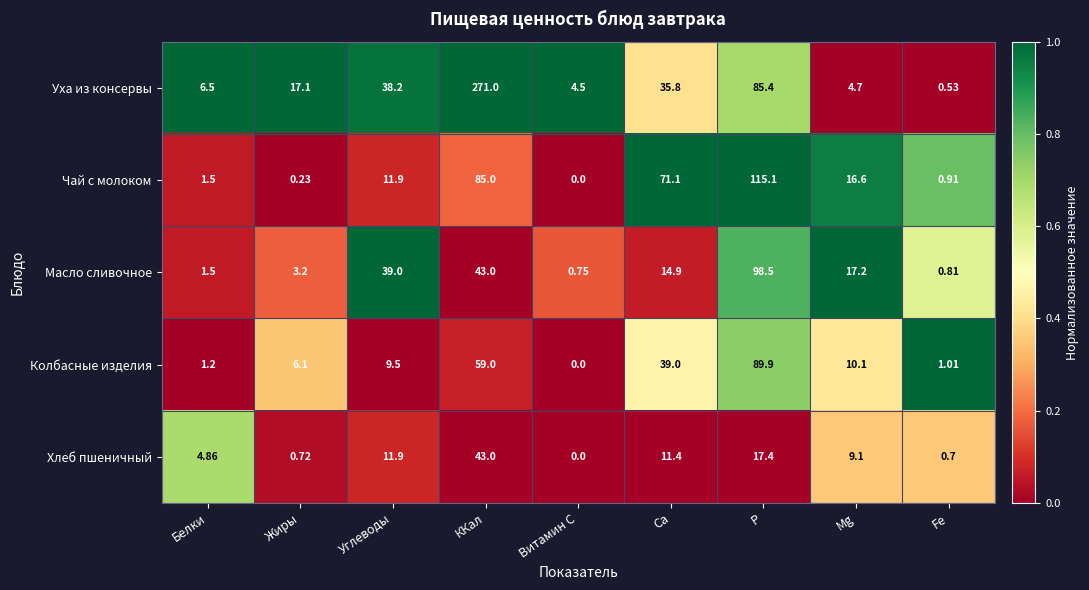

Which series has the largest range (max minus min)?

Уха из консервы